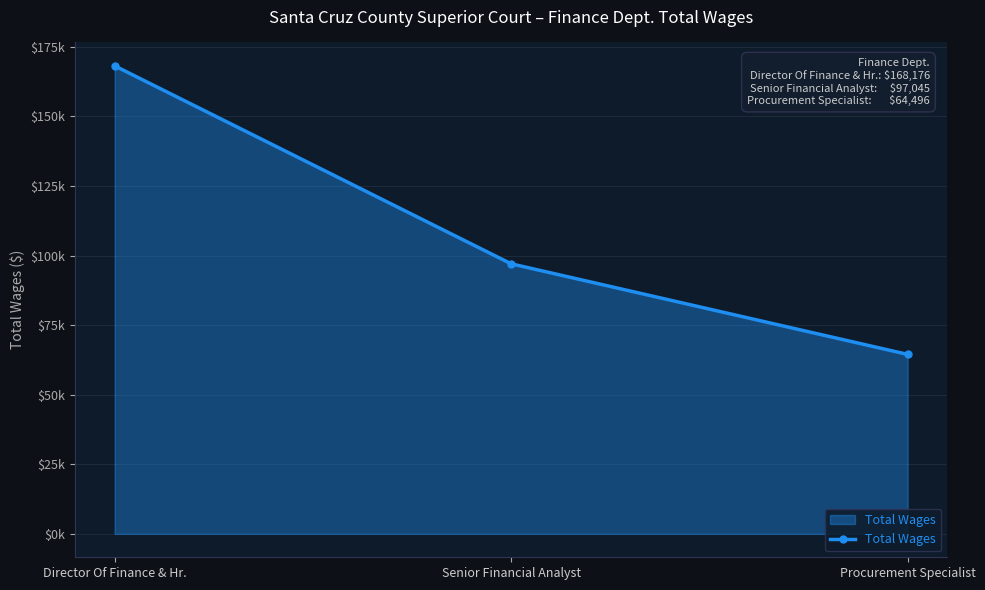

What is the value of the 3rd point from the left?

64496